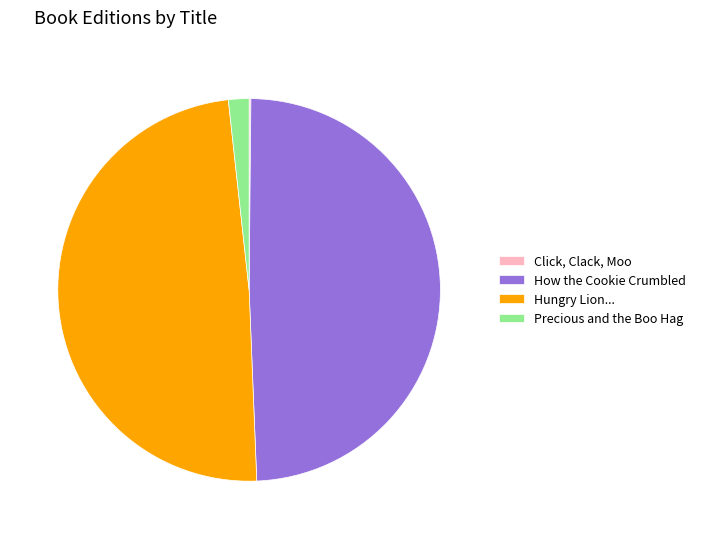

Is it true that Hungry Lion... is 49% of the pie?

True